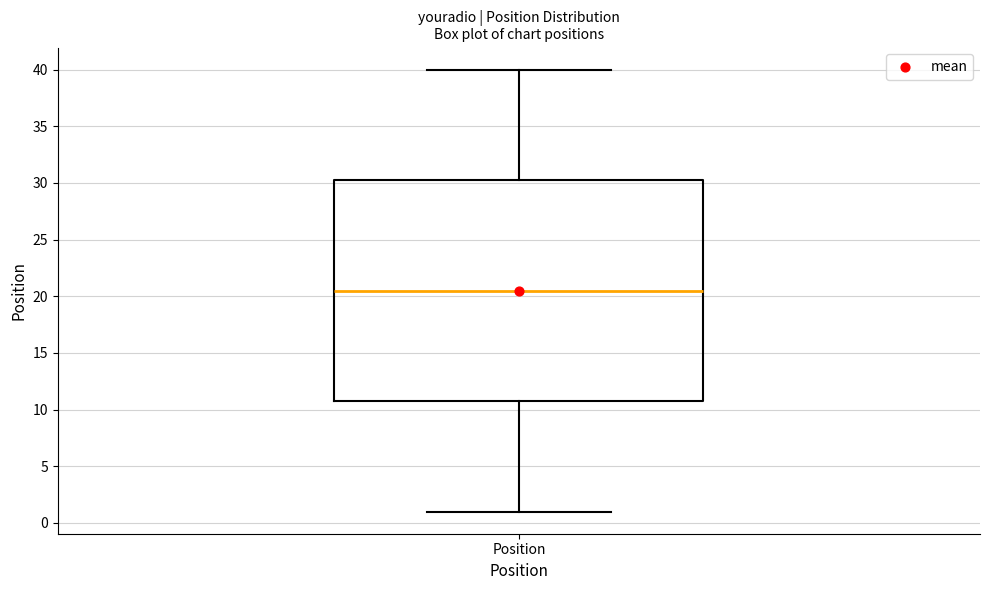

Where is the lower edge of the box for Position on the y-axis? The values are not printed on the chart, so give them approximately, as read against the axis.

11.0